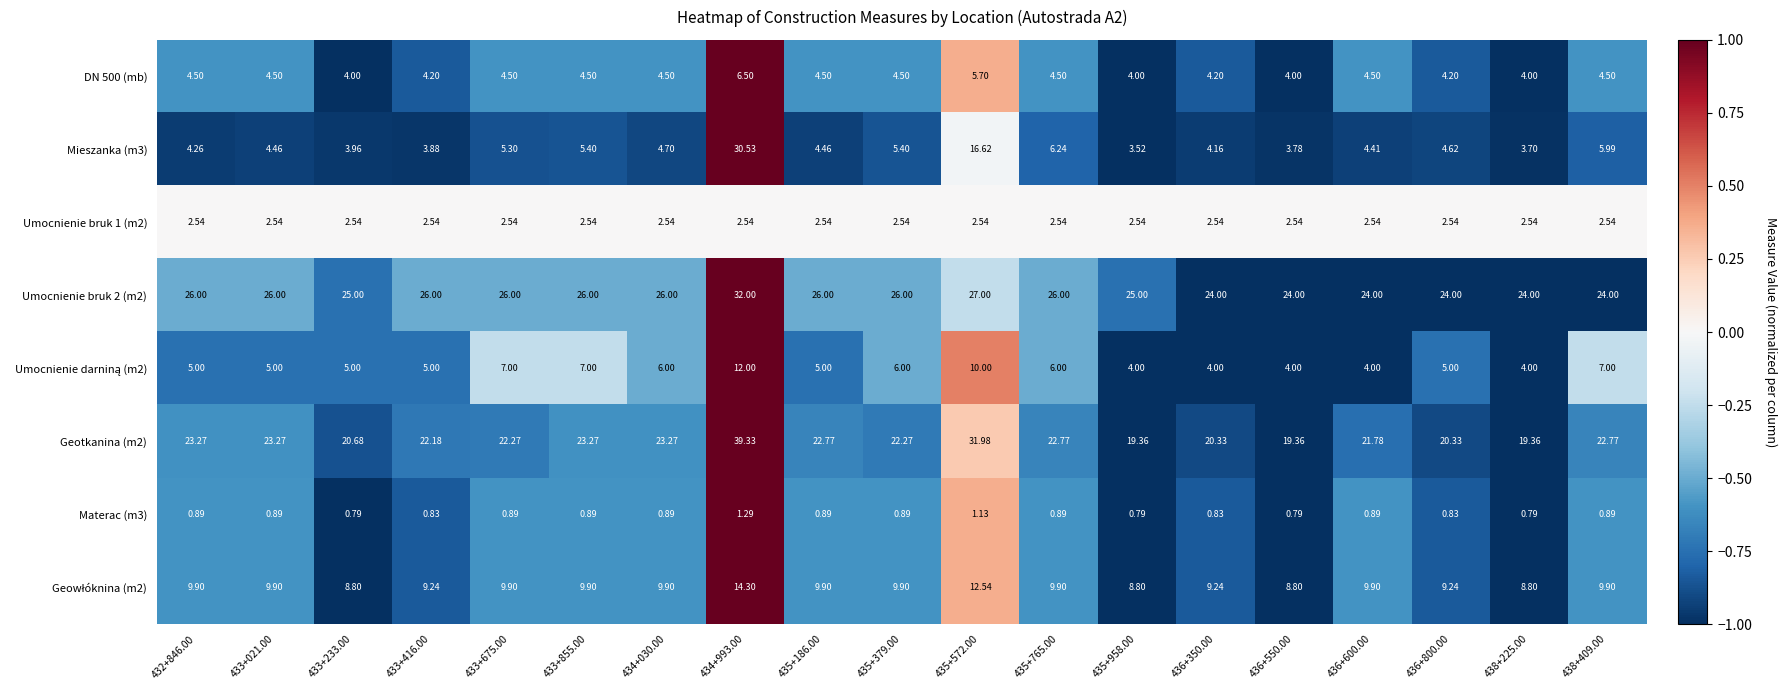

Which label corresponds to the largest value in the chart?

434+993.00